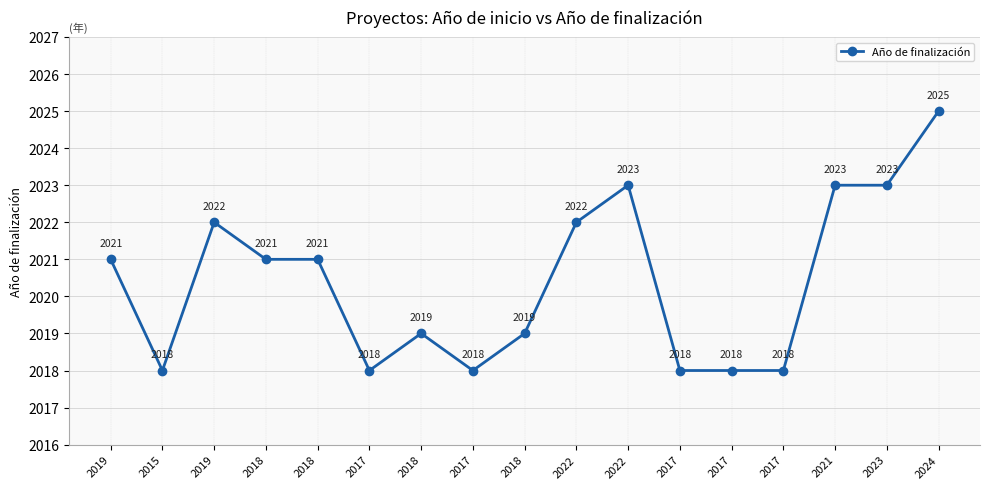

How many lines are shown in the chart?

1